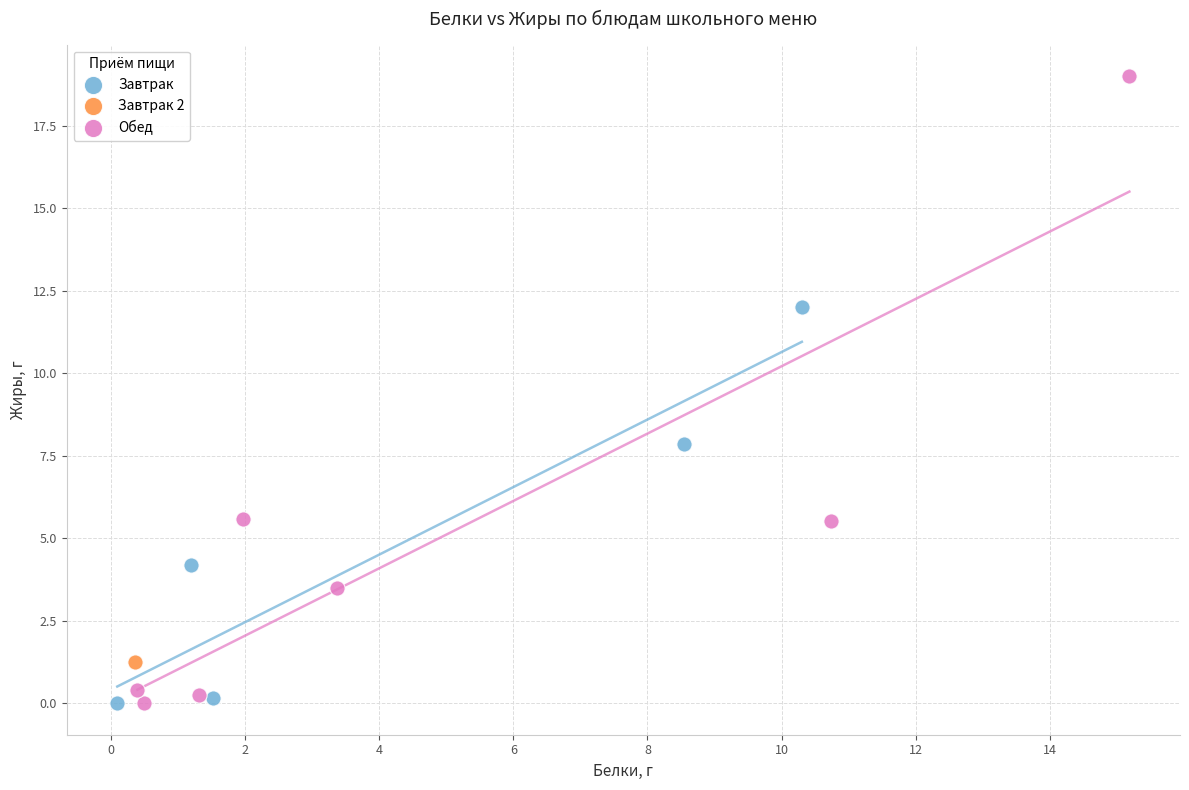

What are all the series names shown in the legend?

Завтрак, Завтрак 2, Обед